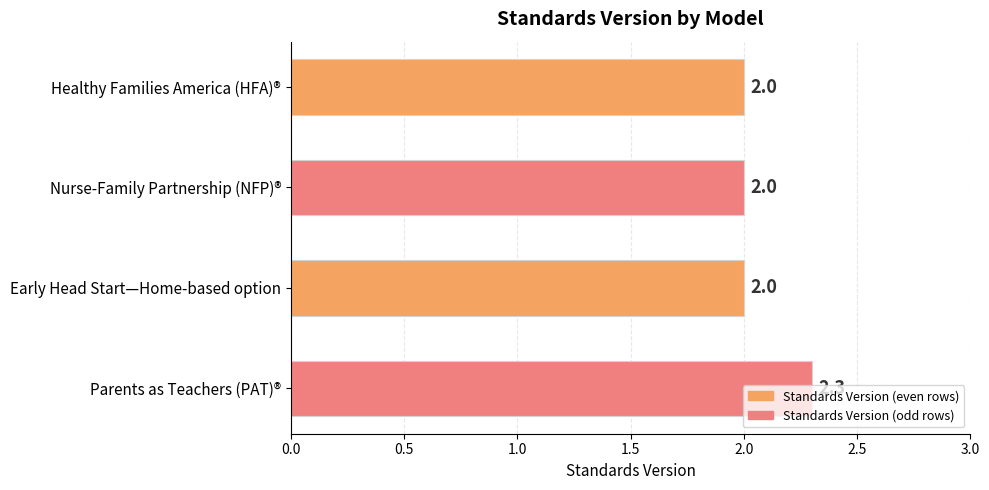

Is it true that the value at Parents as Teachers (PAT)® is 2.3?

True